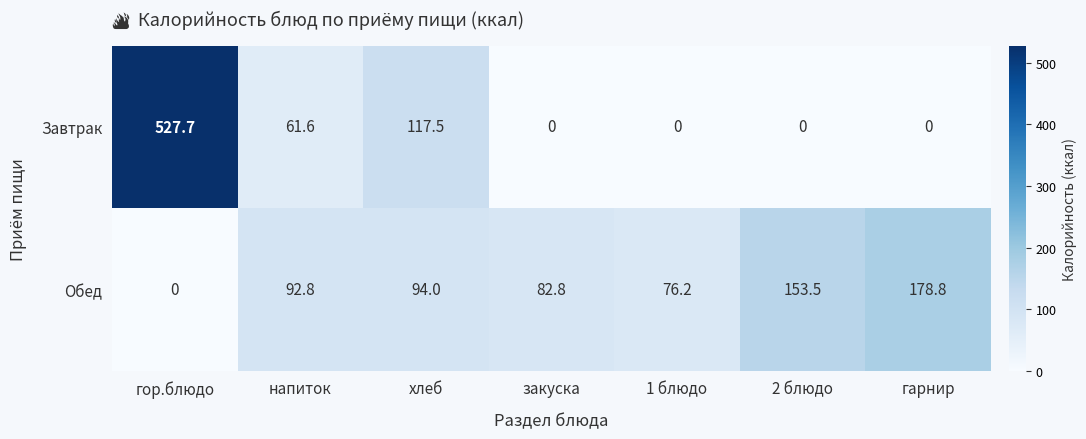

At which category is the sum across all series the highest?

гор.блюдо